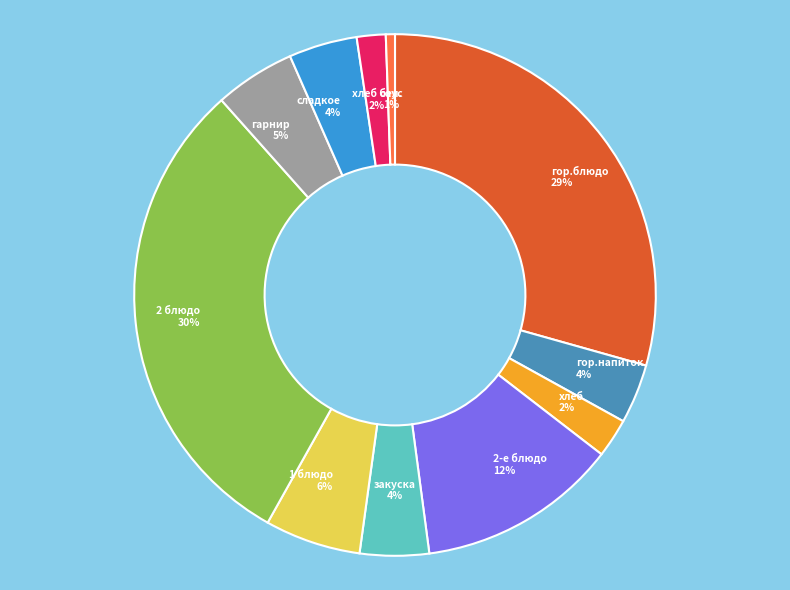

Count the number of slices in the pie.

11